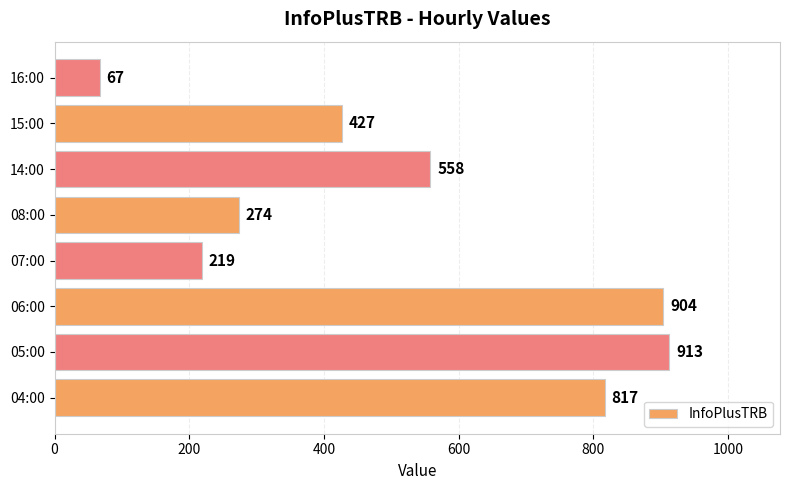

The value at 16:00 is 67. True or false?

True